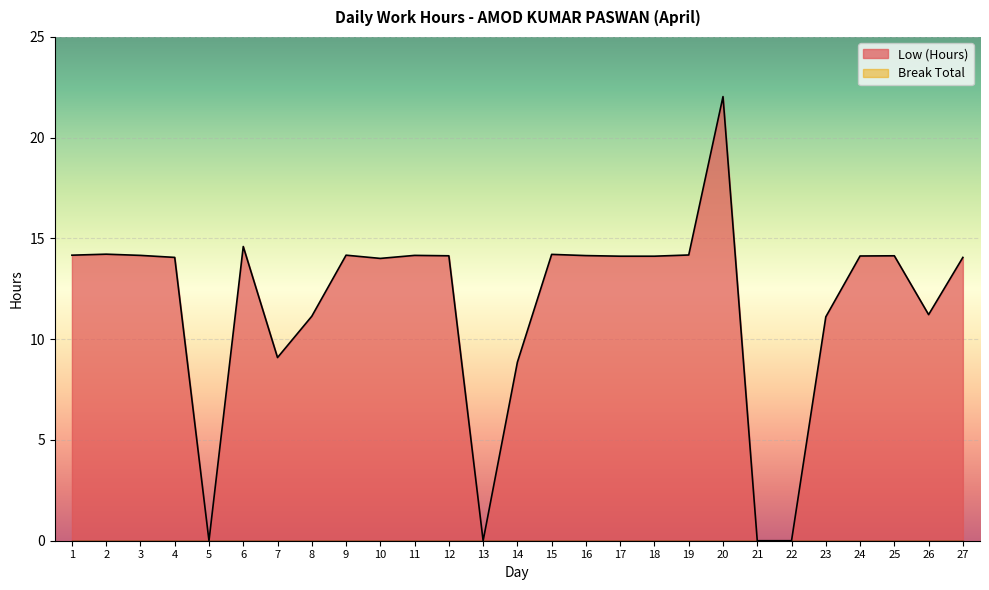

What is the value of the 16th point from the left?

14.2